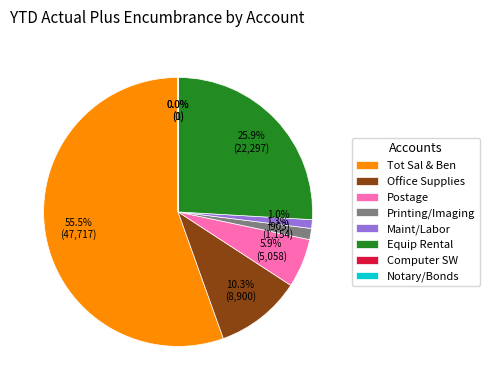

What percentage do Postage and Equip Rental together represent?

31.8%